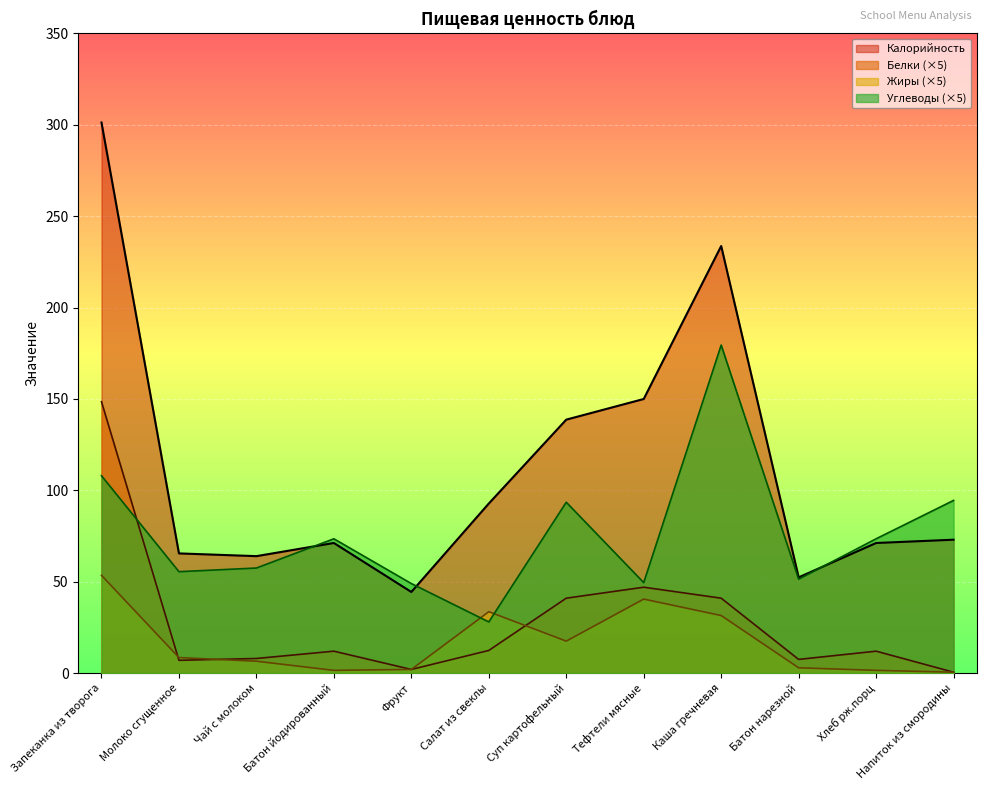

What is the label of the 8th point from the left?

Тефтели мясные